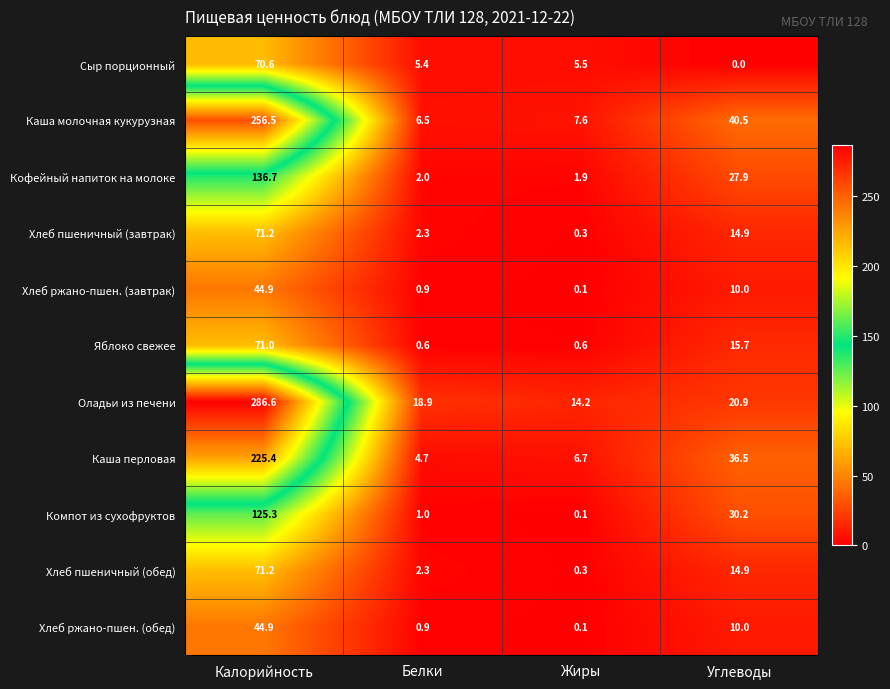

The value of Хлеб ржано-пшен. (обед) at Углеводы is 10.0. True or false?

True